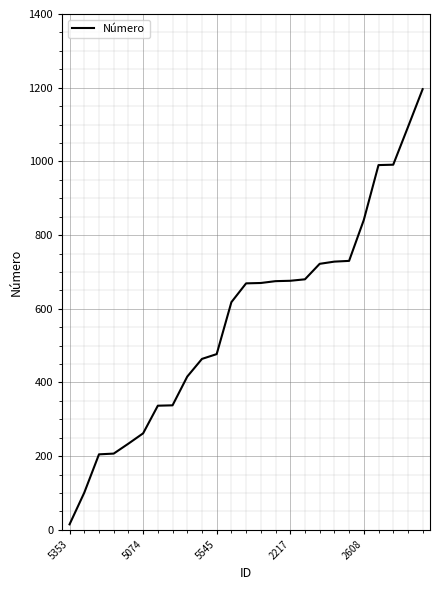

What is the maximum value shown in the chart?

1196